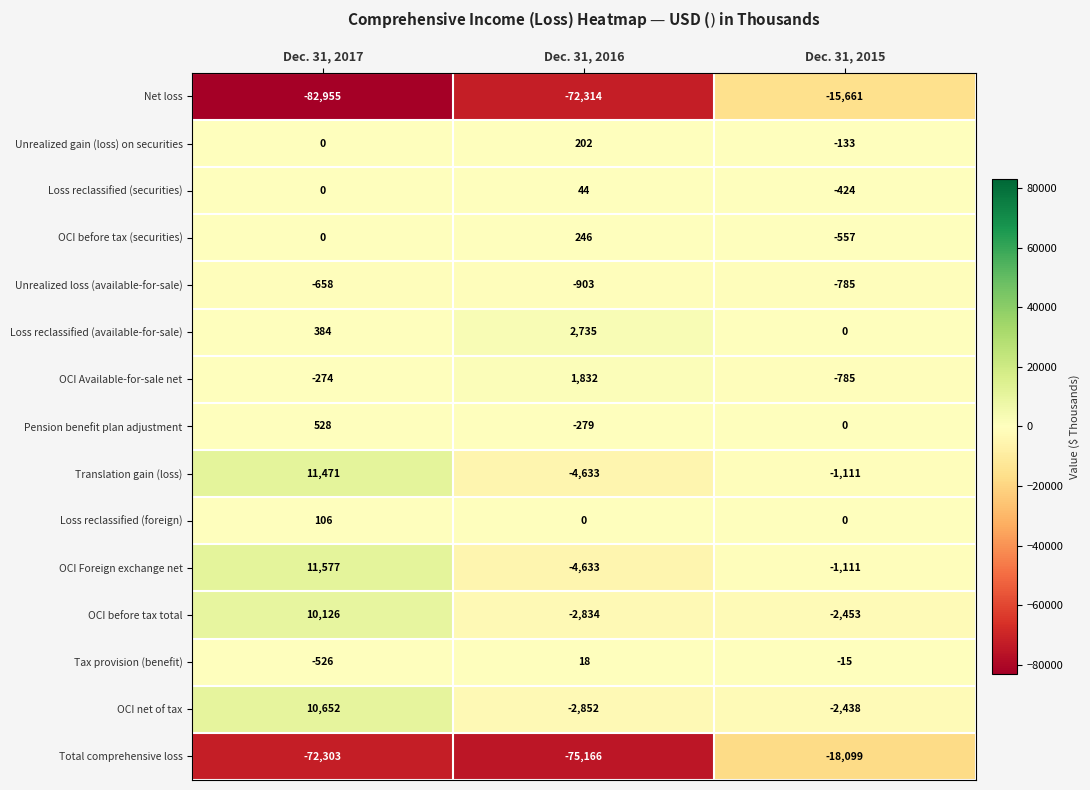

What is the sum of the Unrealized gain (loss) on securities values at Dec. 31, 2017 and Dec. 31, 2015?

-133